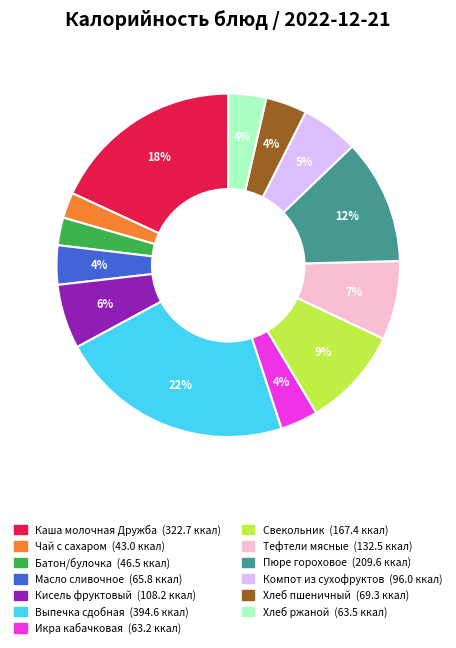

Between Свекольник and Хлеб пшеничный, which is larger?

Свекольник